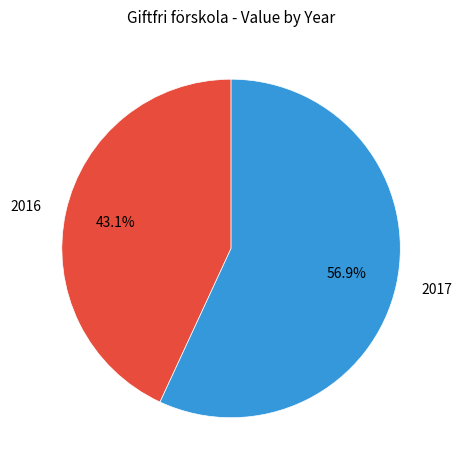

What is the largest slice in the pie chart?

2017